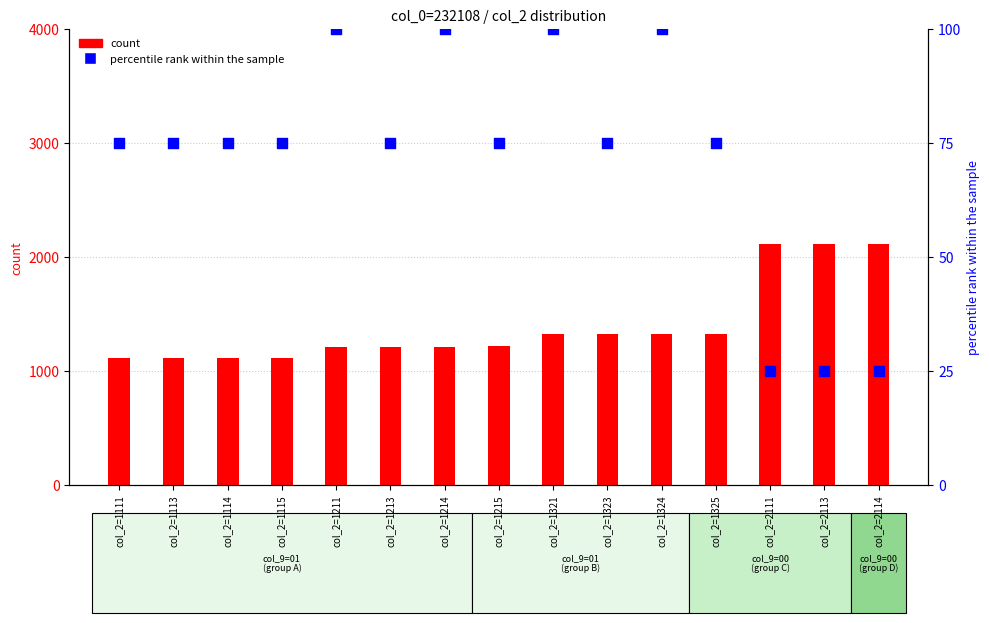

Which series has the widest spread of Y values?

count